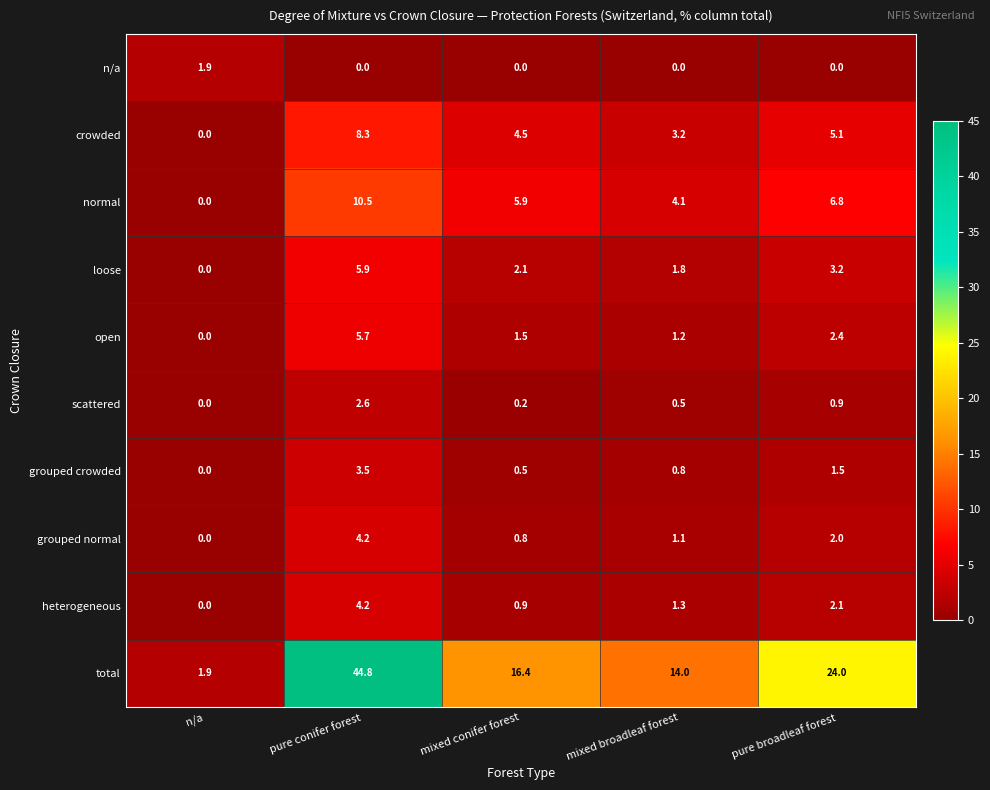

At which category is the sum across all series the highest?

pure conifer forest